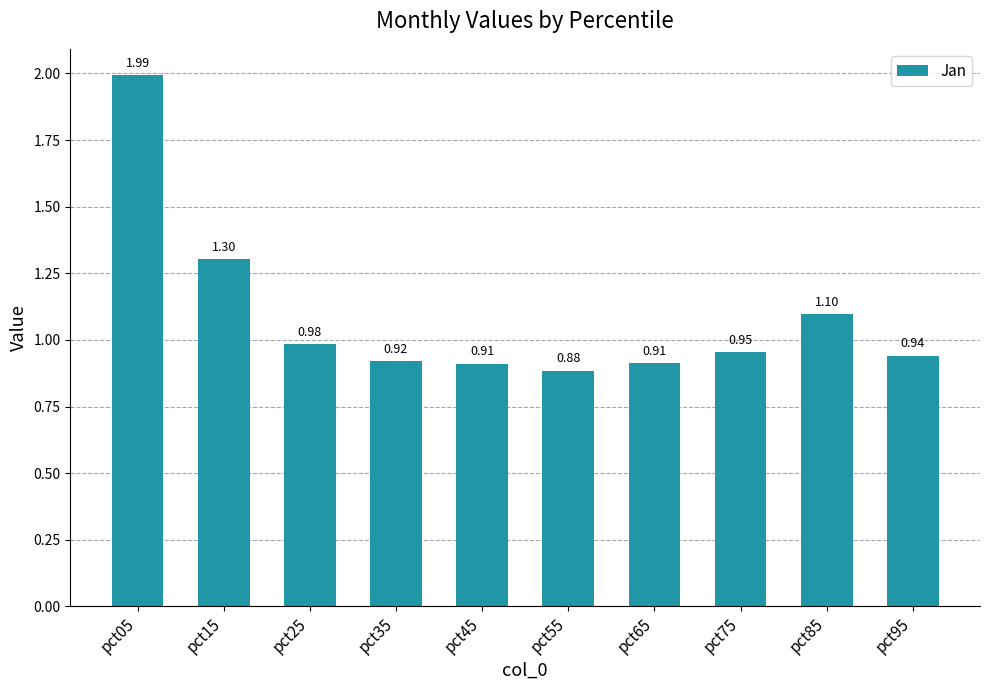

What is the change in value from pct15 to pct45?

-0.4